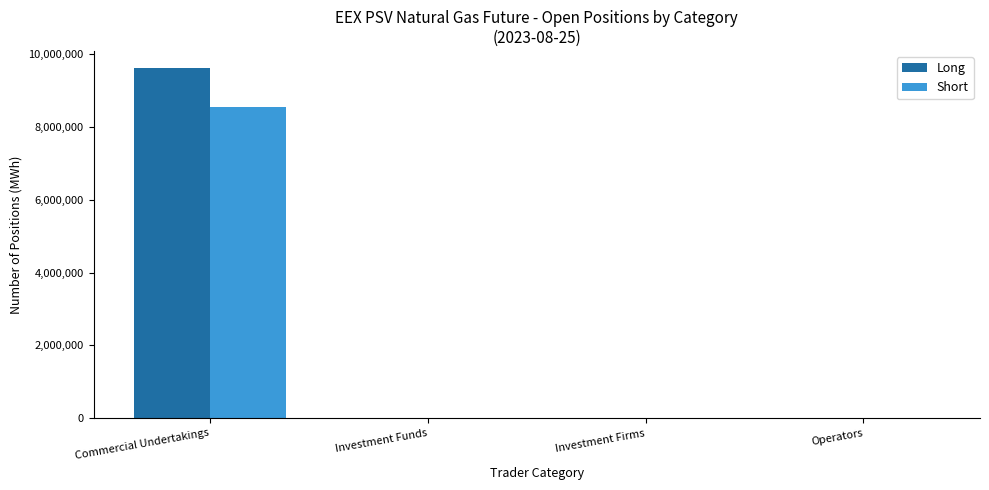

Reading right to left, list all the values displayed in this chart.

Long: 0	0	0	9605616
Short: 0	0	0	8533320